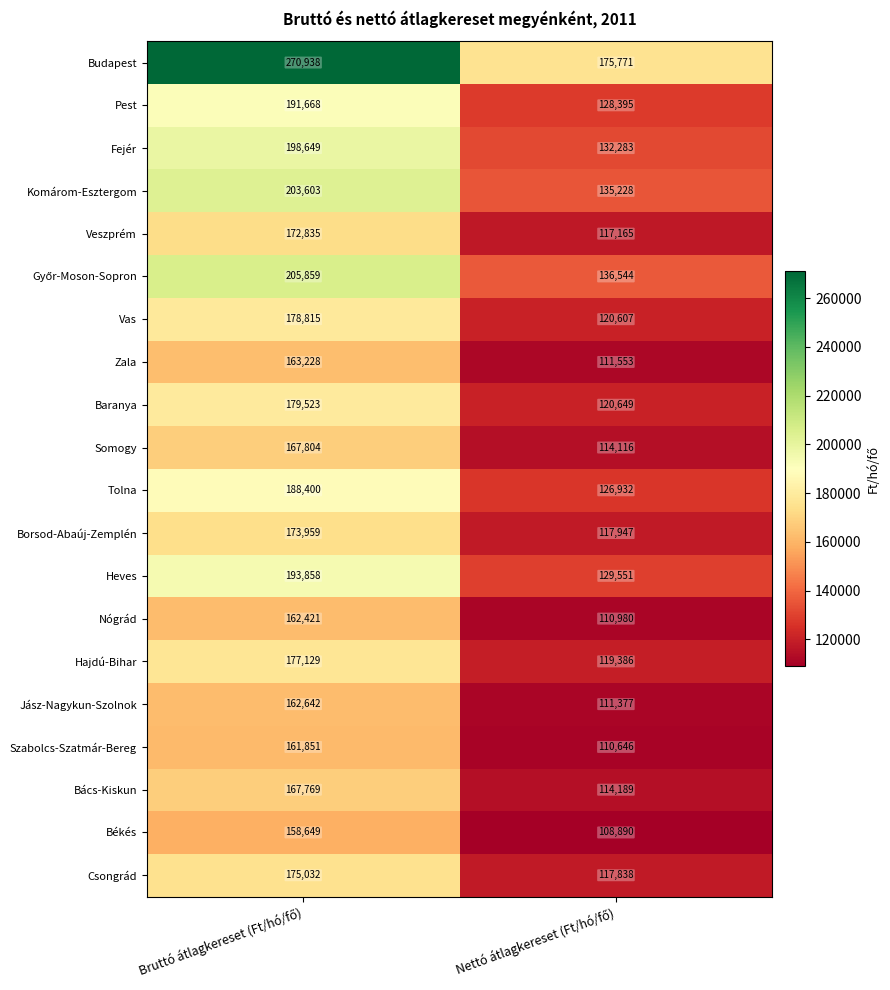

How many data points in Zala are less than 163228?

1